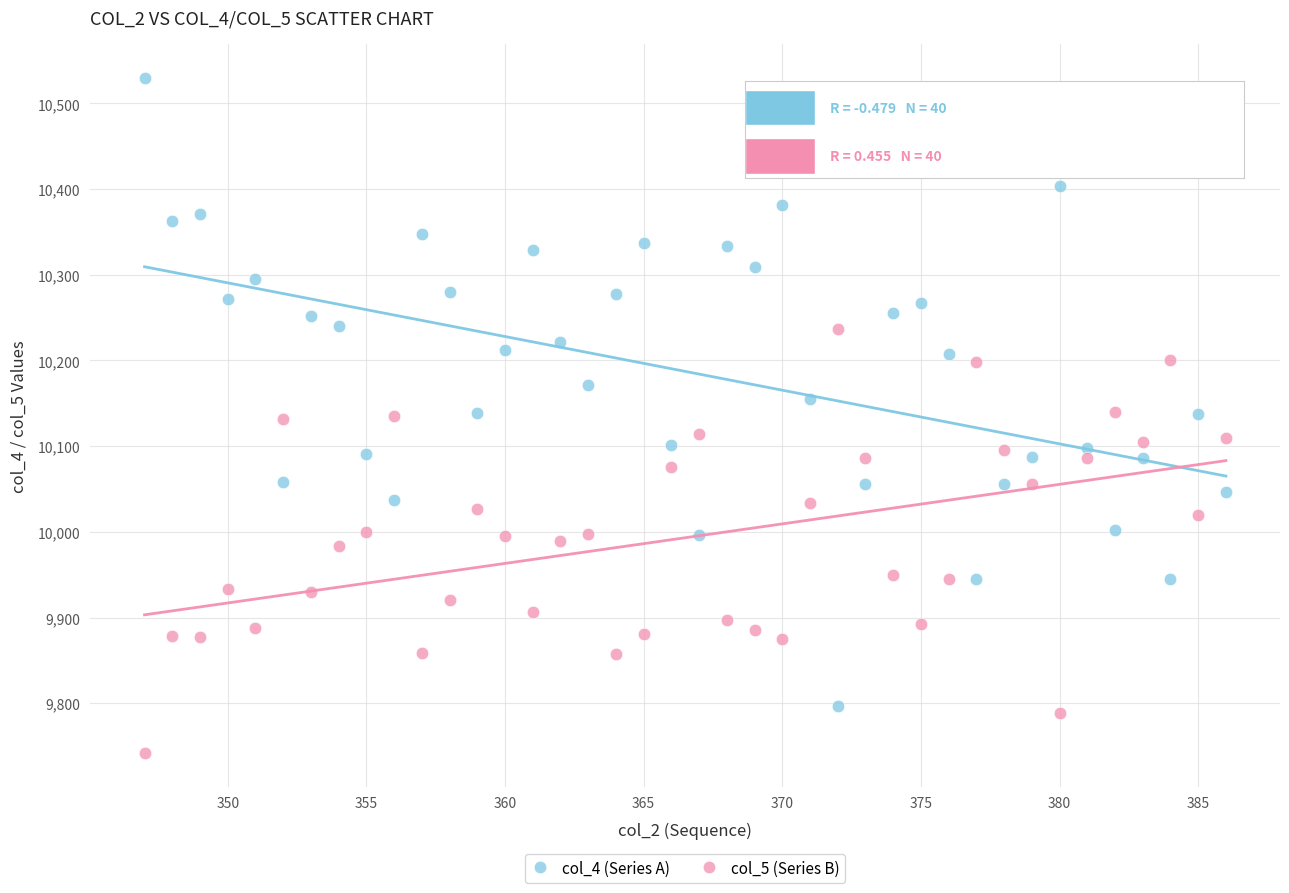

What are all the series names shown in the legend?

col_4 (Series A), col_5 (Series B)